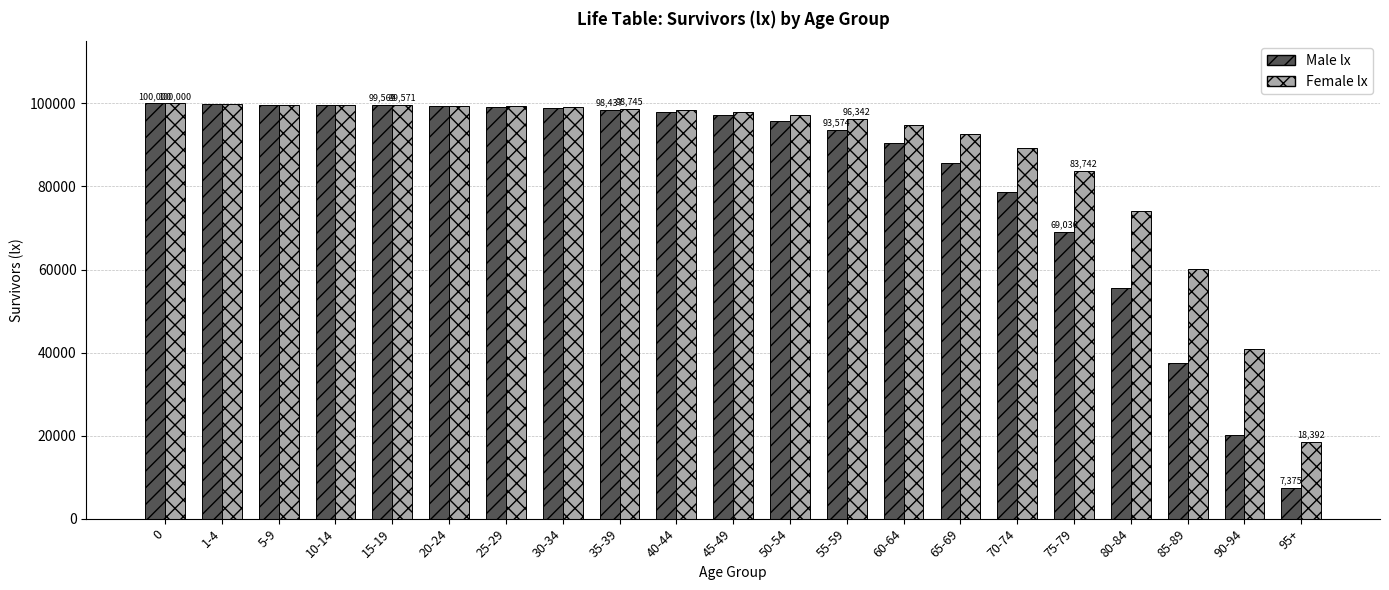

How many bars are there in each group?

2